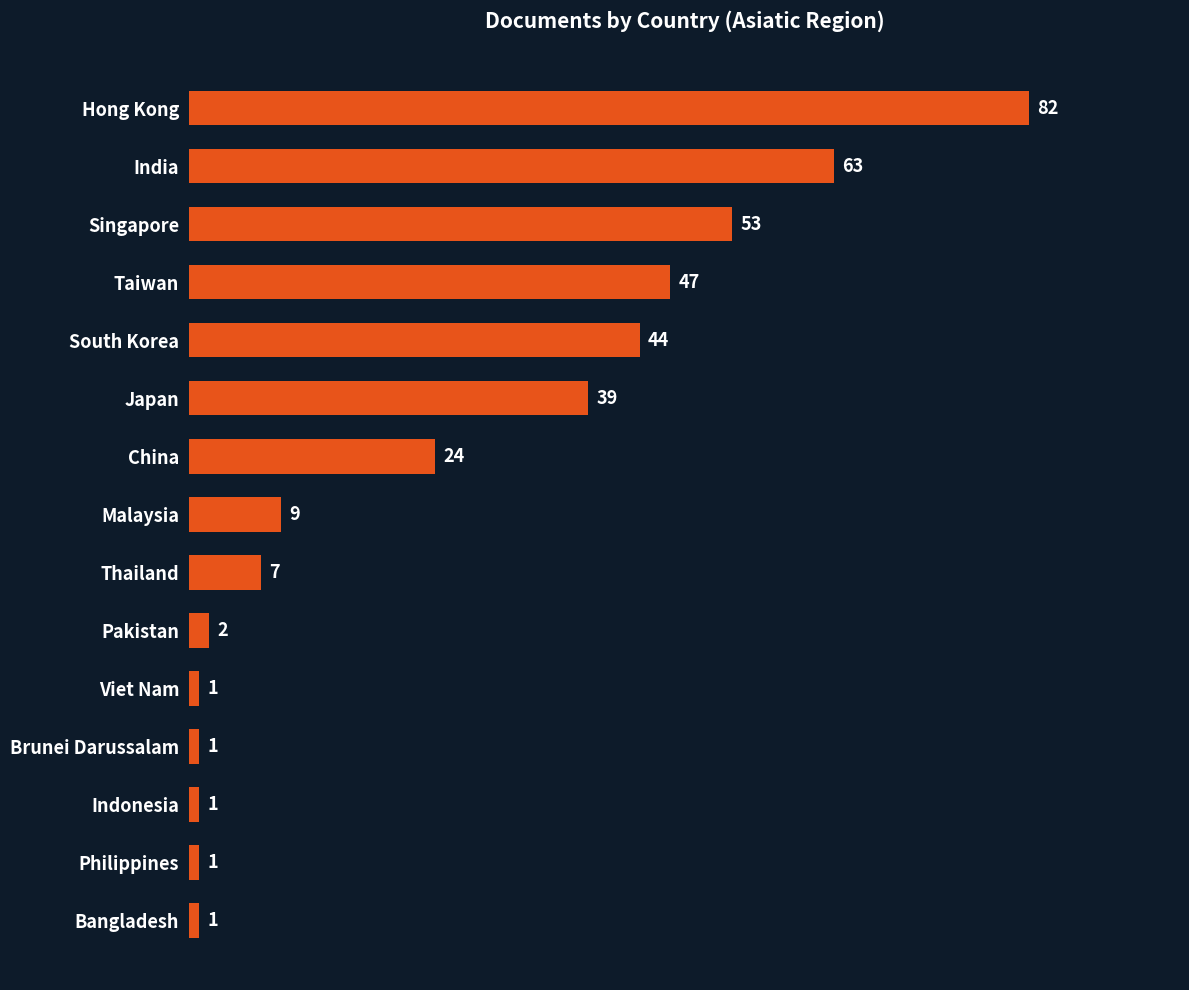

The chart shows a value of 2 at Pakistan. True or false?

True